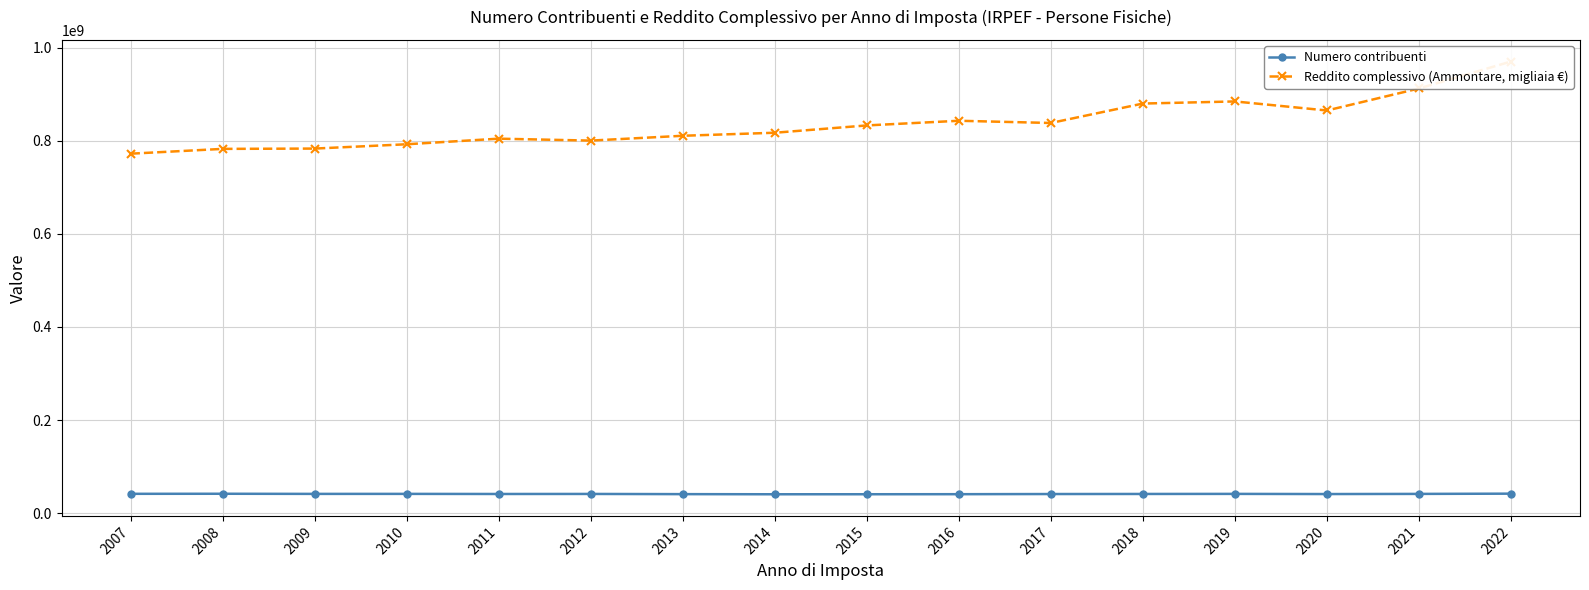

At which label does Numero contribuenti reach its minimum?

2014